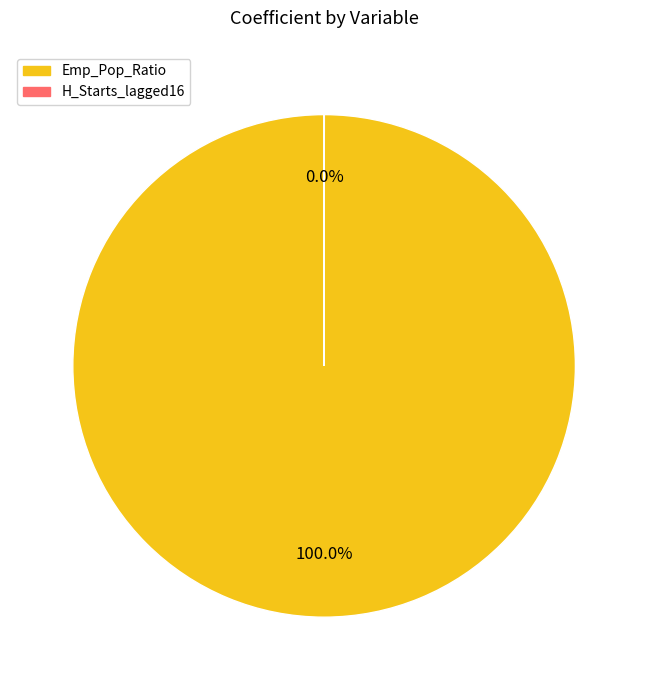

True or false: Emp_Pop_Ratio accounts for 100% of the total.

True